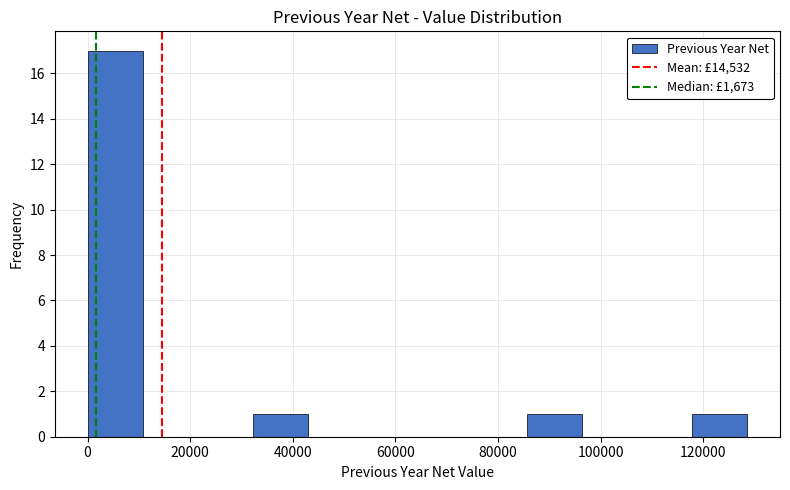

Reading left to right, transcribe this chart: for each bar, give the range it covers on the x-axis and its height. Neither the bar edges nor the heights are printed on the chart, so give them approximately, as read against the axes.

0 to 10000: 17
10000 to 22000: 0
22000 to 32000: 0
32000 to 42000: 1
42000 to 54000: 0
54000 to 64000: 0
64000 to 76000: 0
76000 to 86000: 0
86000 to 96000: 1
96000 to 108000: 0
108000 to 118000: 0
118000 to 128000: 1